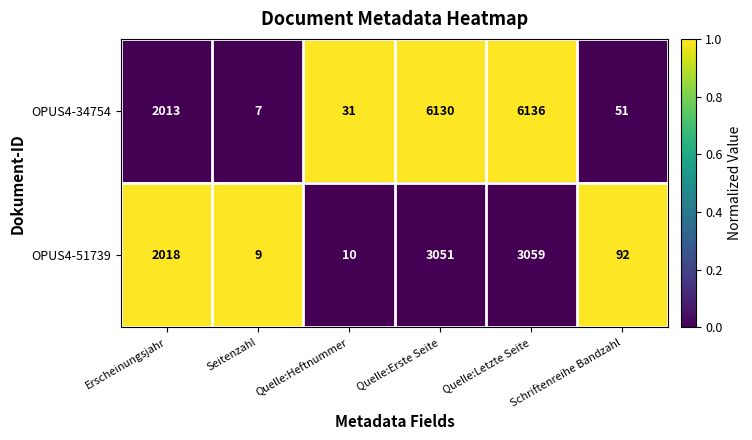

List the labels in order of OPUS4-51739 value, smallest first.

Seitenzahl, Quelle:Heftnummer, Schriftenreihe Bandzahl, Erscheinungsjahr, Quelle:Erste Seite, Quelle:Letzte Seite